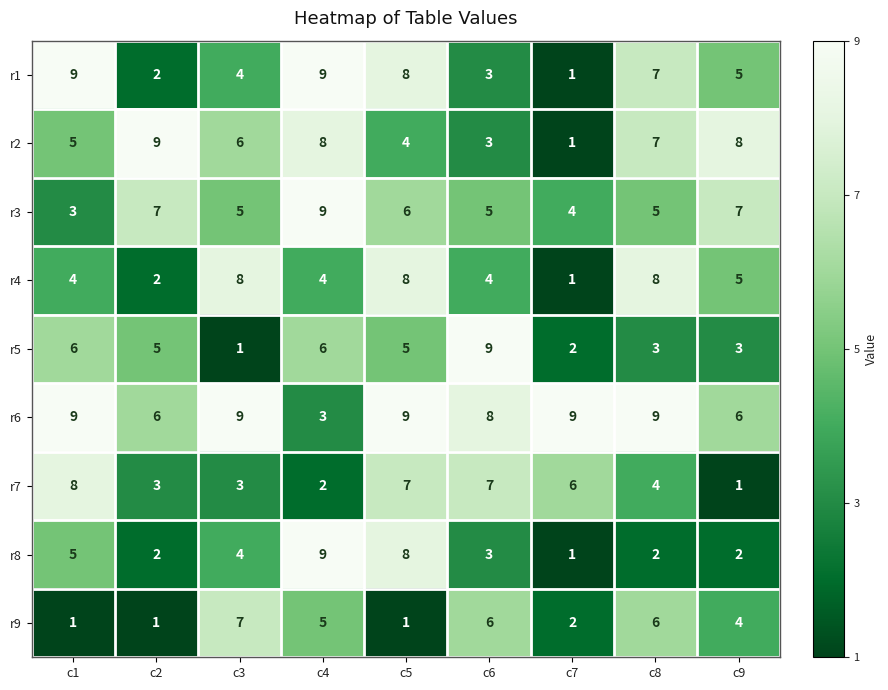

What is the sum of all r3 values?

51